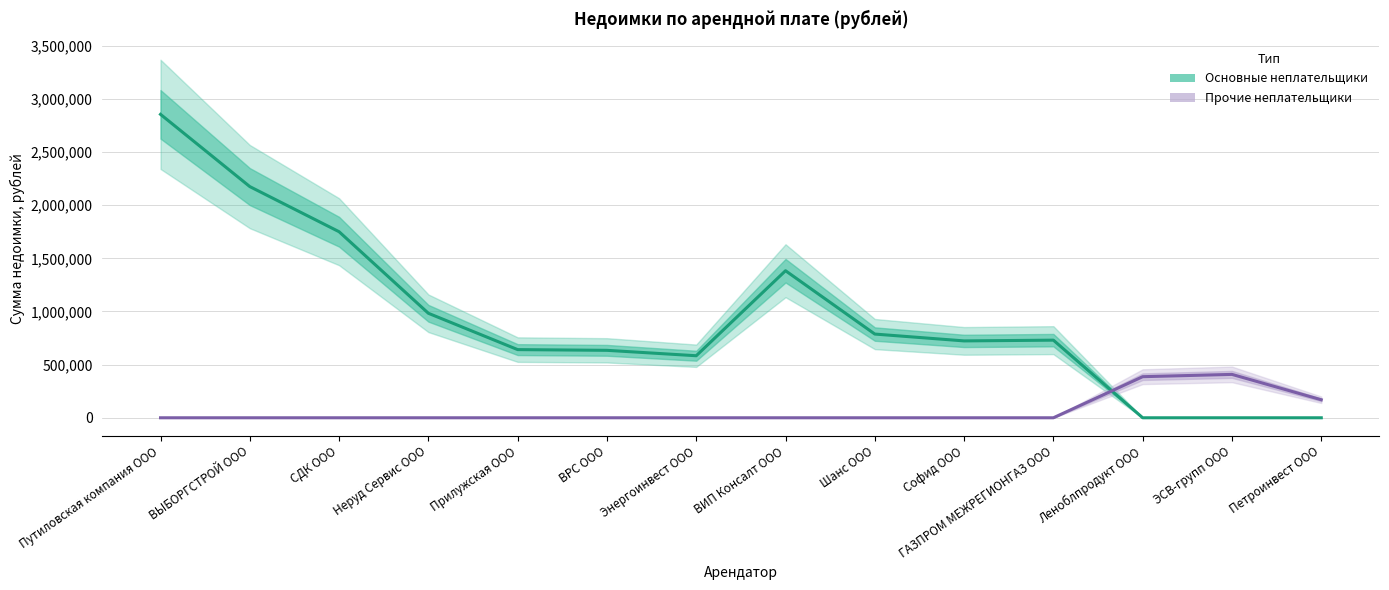

Which has a higher value, Неруд Сервис ООО or ВИП Консалт ООО?

ВИП Консалт ООО